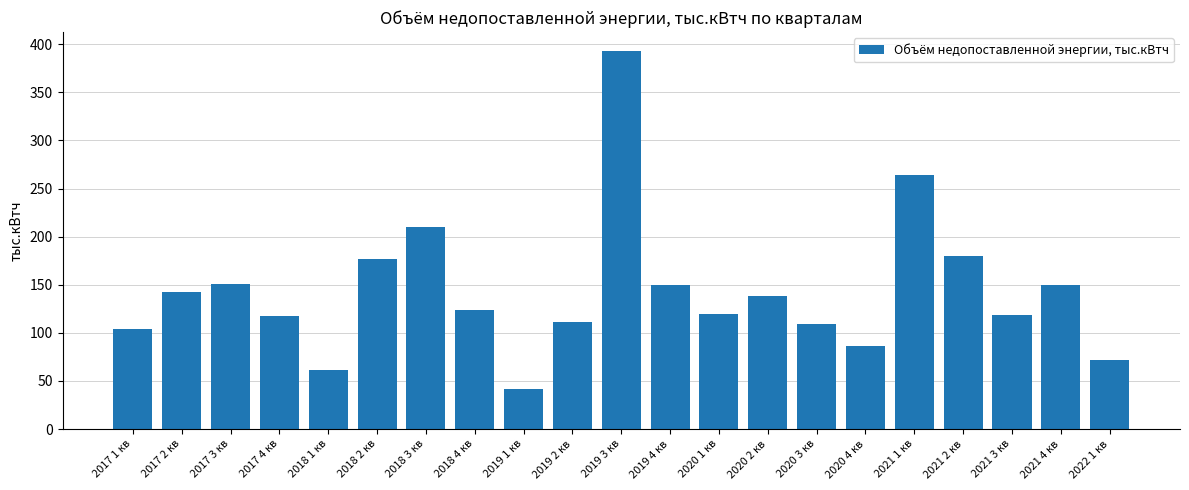

What is the label of the 20th bar from the right?

2017 2 кв